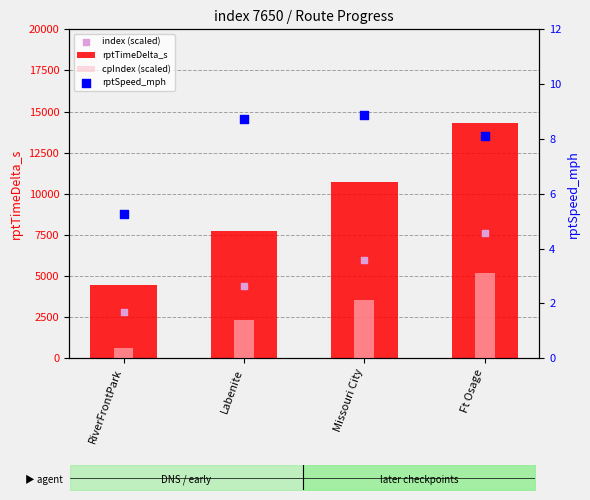

At how many categories does at least one series exceed 7536?

3